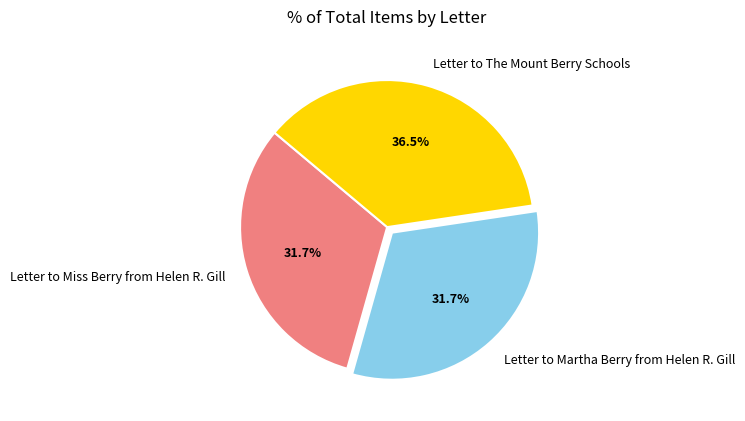

True or false: Letter to Miss Berry from Helen R. Gill accounts for 32% of the total.

True